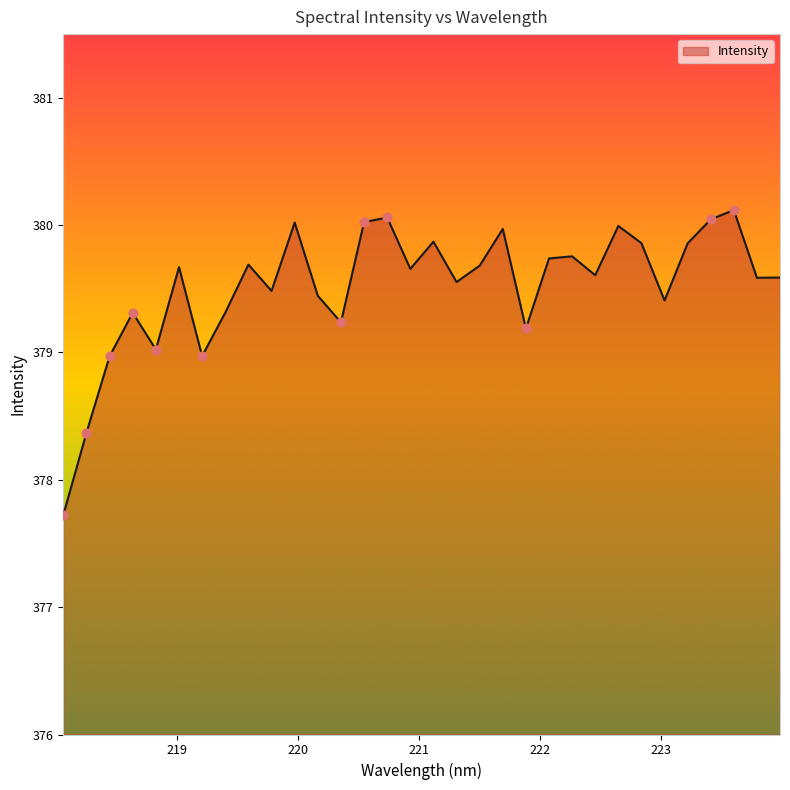

What is the smallest value displayed?

377.7